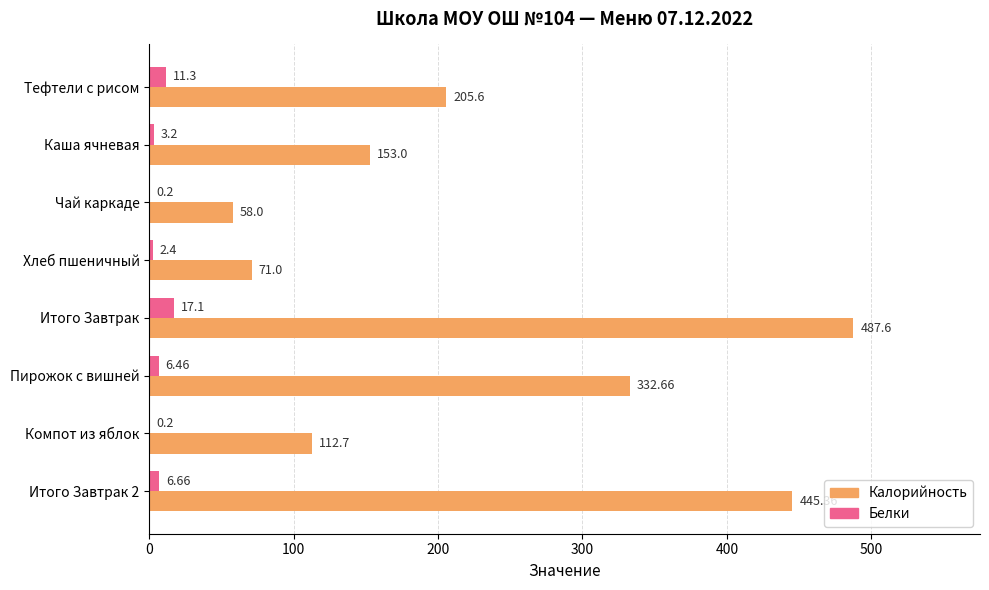

Which series changed the most between Хлеб пшеничный and Компот из яблок?

Калорийность